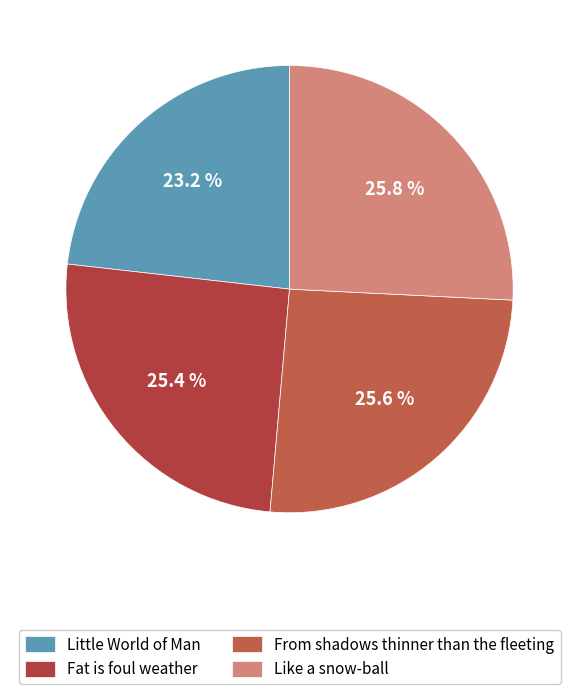

Count the number of slices in the pie.

4